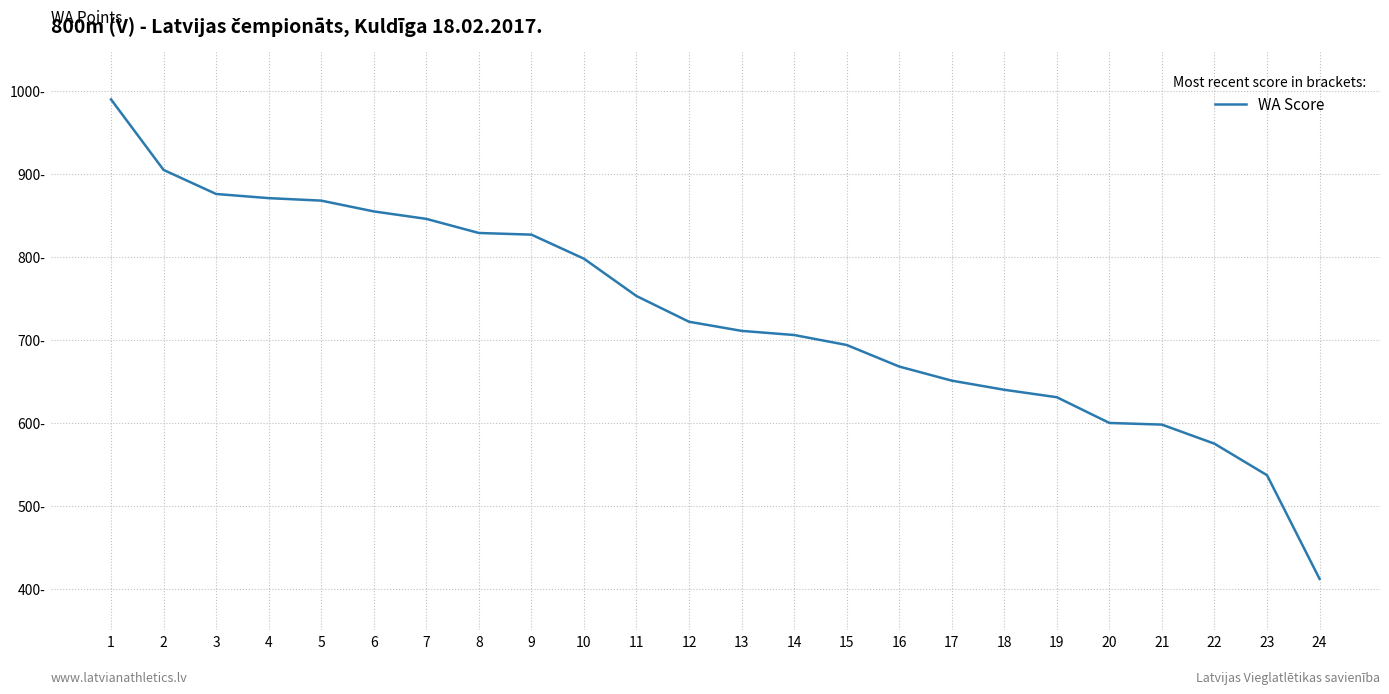

Reading left to right, list all the values displayed in this chart.

1=990	2=905	3=876	4=871	5=868	6=855	7=846	8=829	9=827	10=798	11=753	12=722	13=711	14=706	15=694	16=668	17=651	18=640	19=631	20=600	21=598	22=575	23=537	24=412